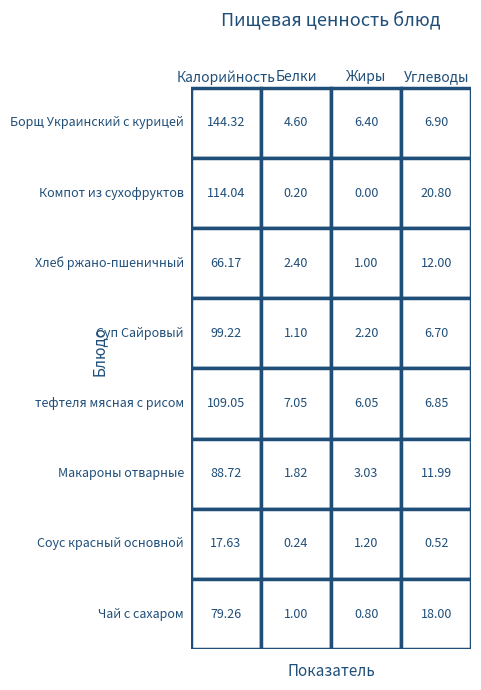

How many data points does each series have?

4